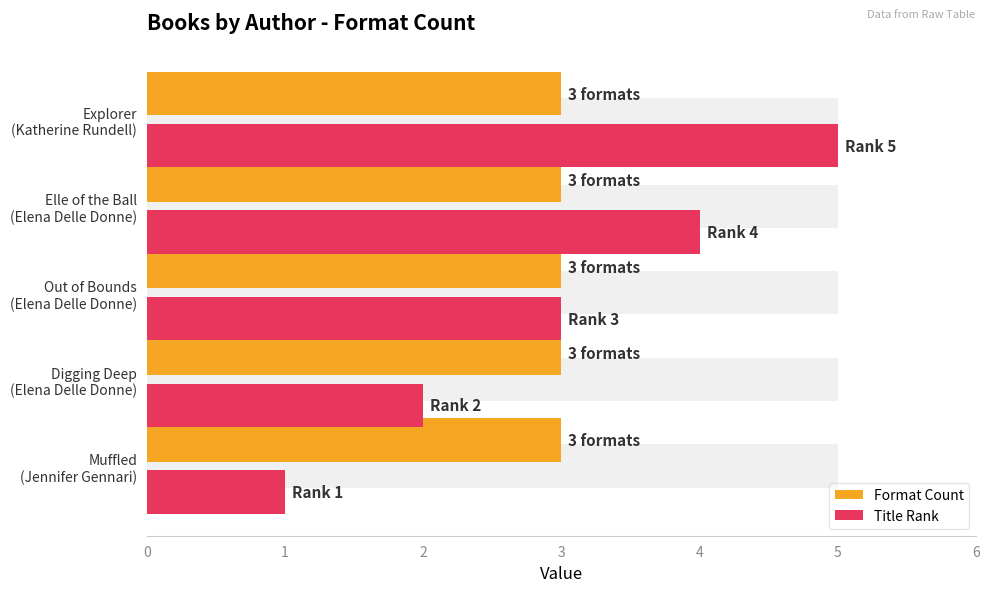

Rank the series by their maximum value, from lowest to highest.

Format Count, Title Rank